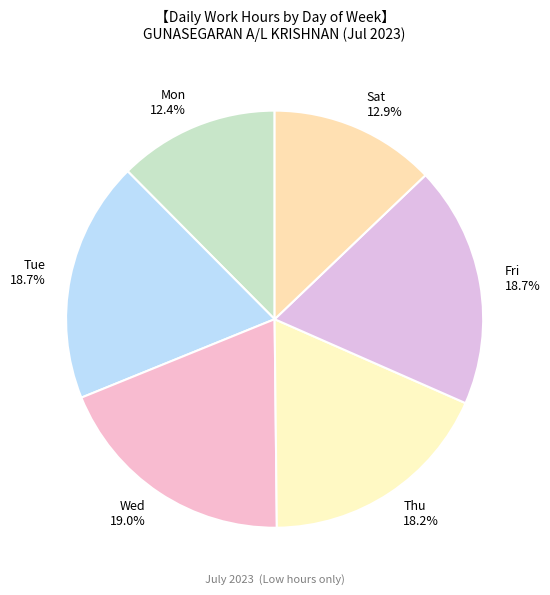

Which has a higher value, Sat or Tue?

Tue